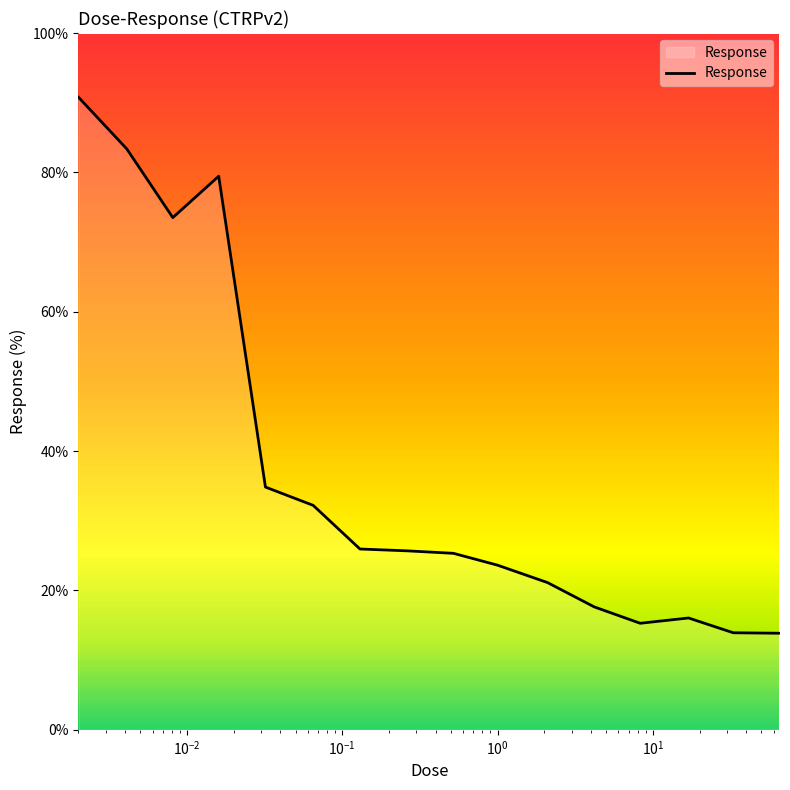

What is the smallest value displayed?

13.9